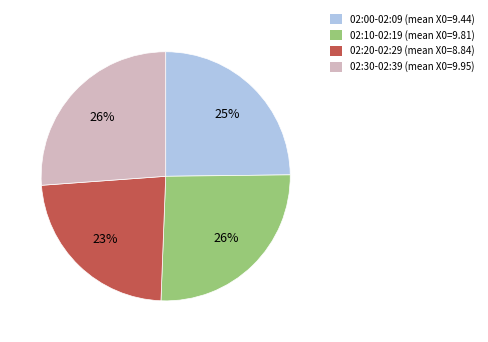

Is it true that 02:10-02:19 (mean X0=9.81) is 26% of the pie?

True